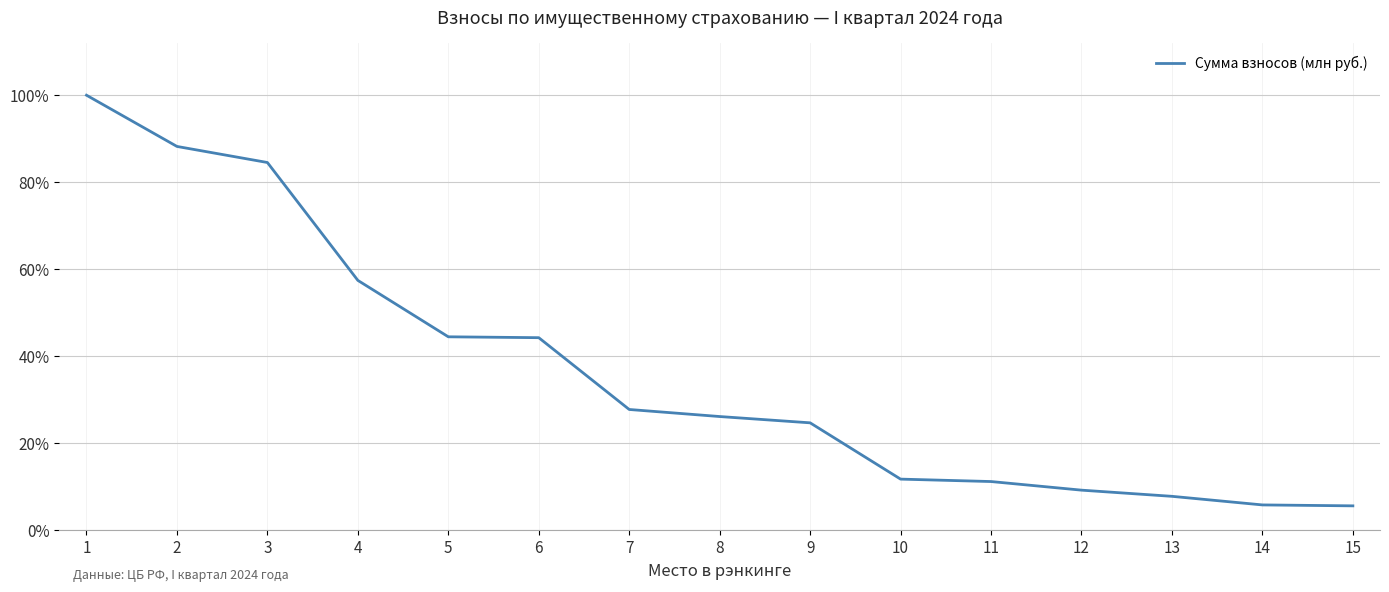

What is the difference between the values at 6 and 2?

44.0